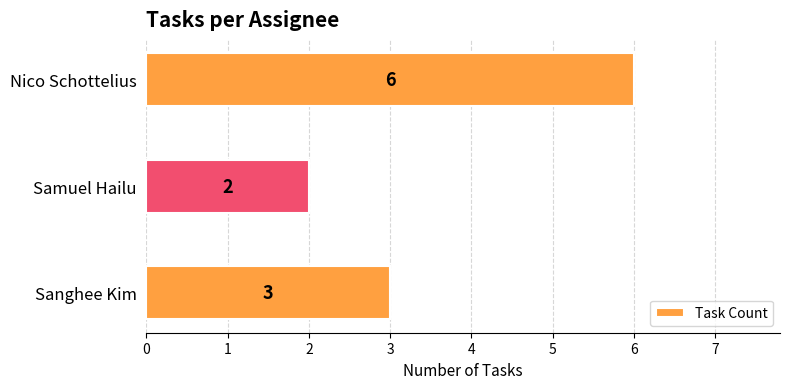

What is the greatest value displayed?

6